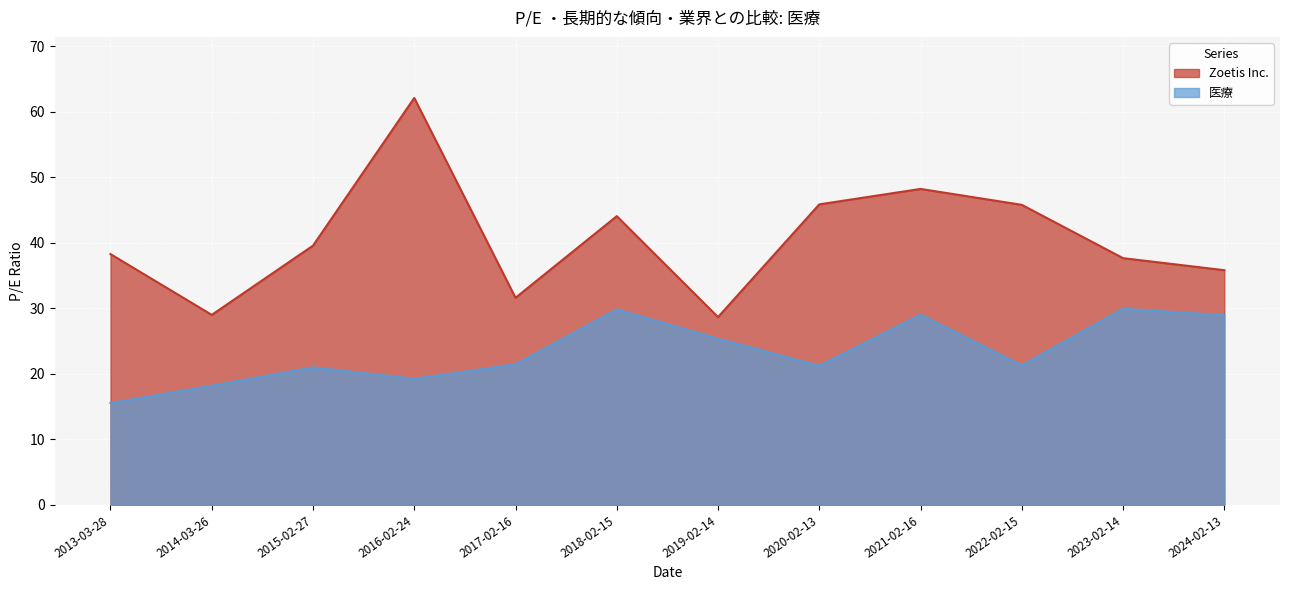

Between 2014-03-26 and 2017-02-16, which series saw the biggest shift?

医療